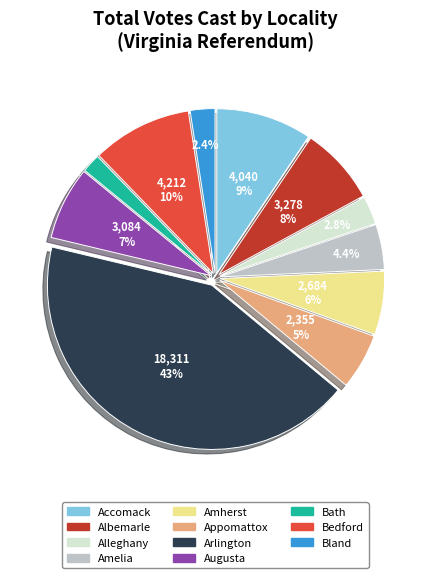

To the nearest percent, what percentage of the pie is Bath?

2%